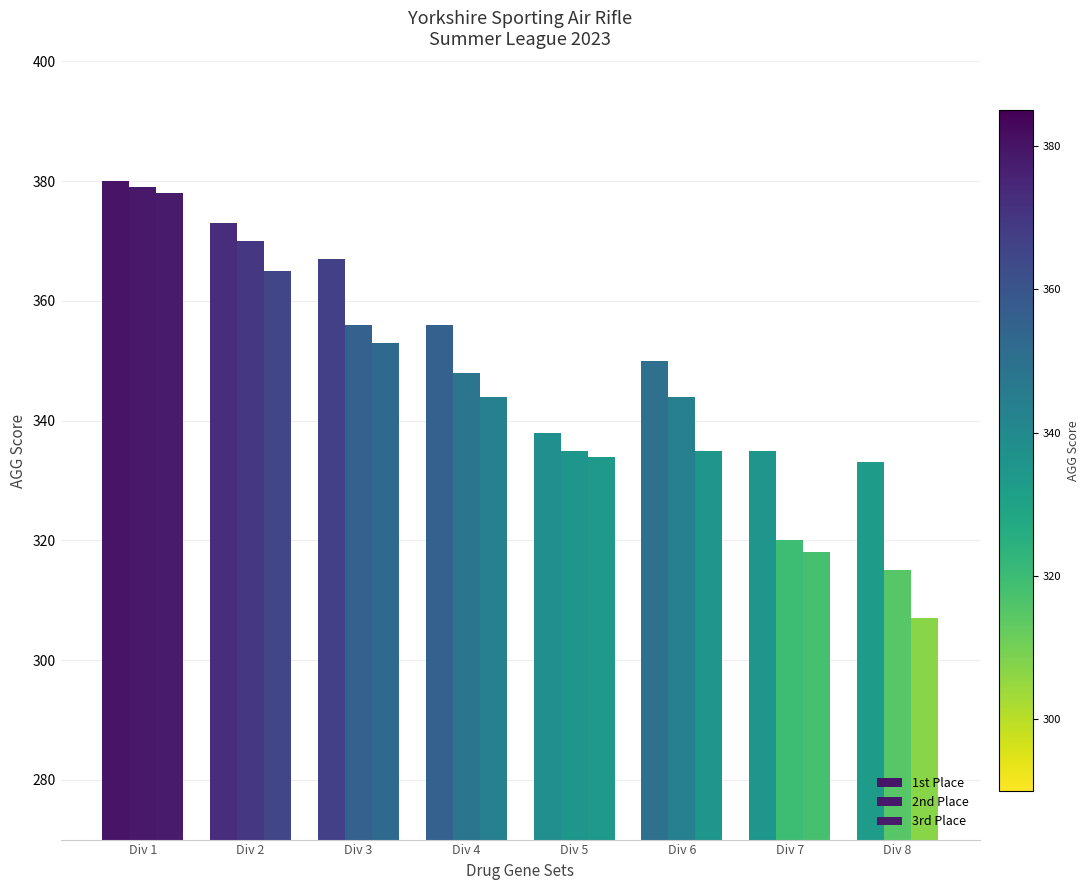

Are the bars grouped side by side (vs. stacked)?

Yes